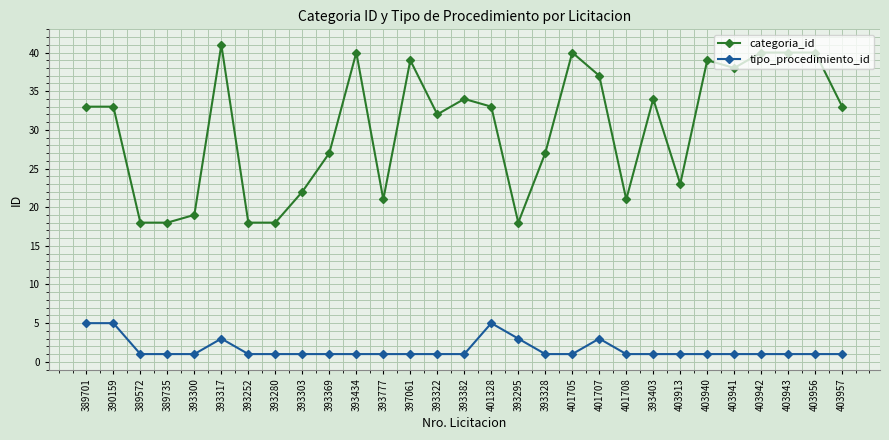

What is the spread (max minus min) of values at 397061?

38